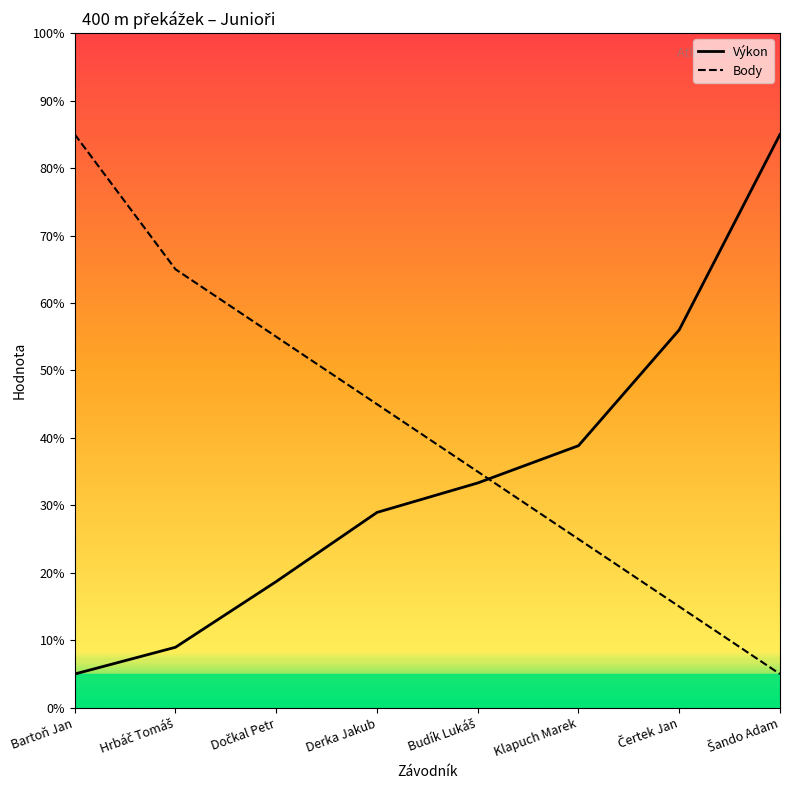

How many lines are shown in the chart?

2